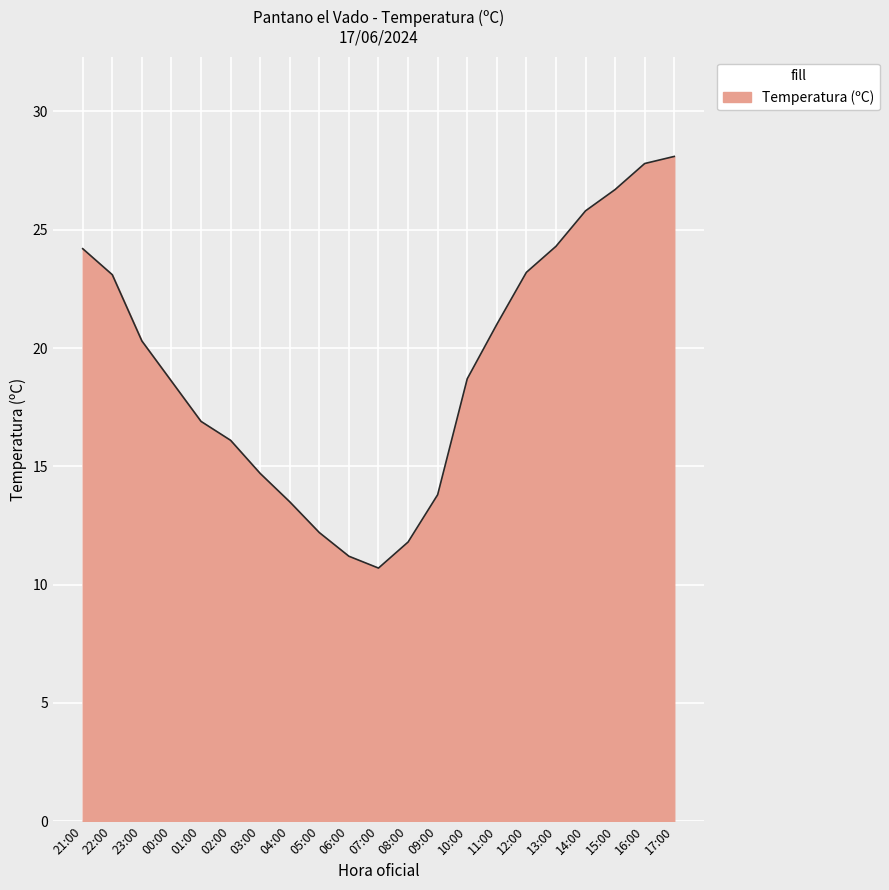

What position from the left is 03:00?

7